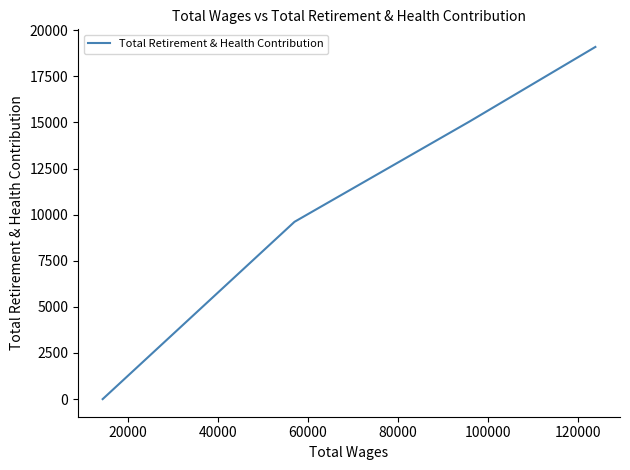

What is the maximum value shown in the chart?

19089